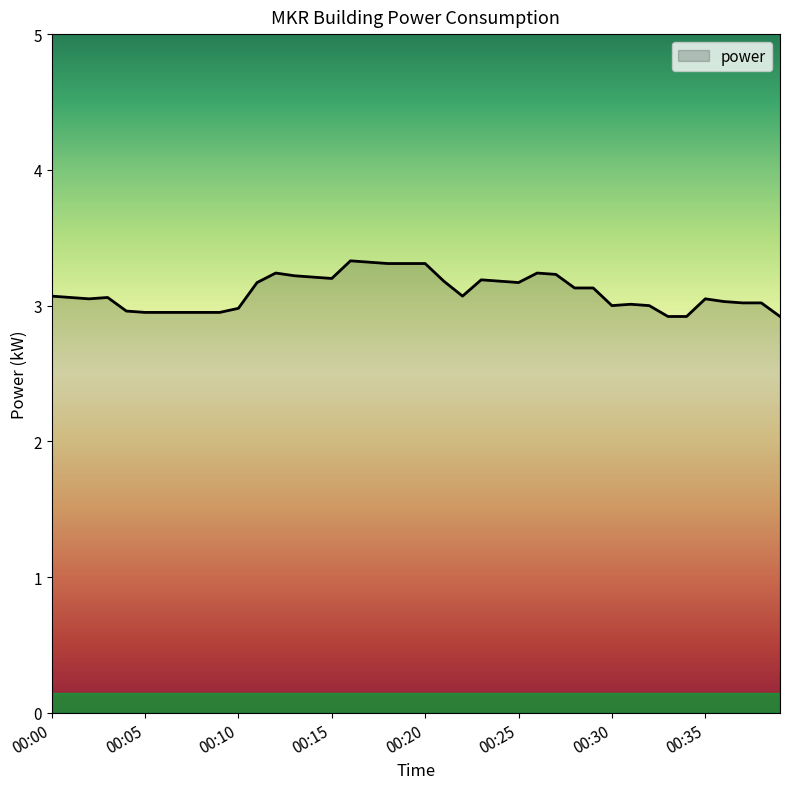

What is the difference between the maximum and minimum values?

0.4